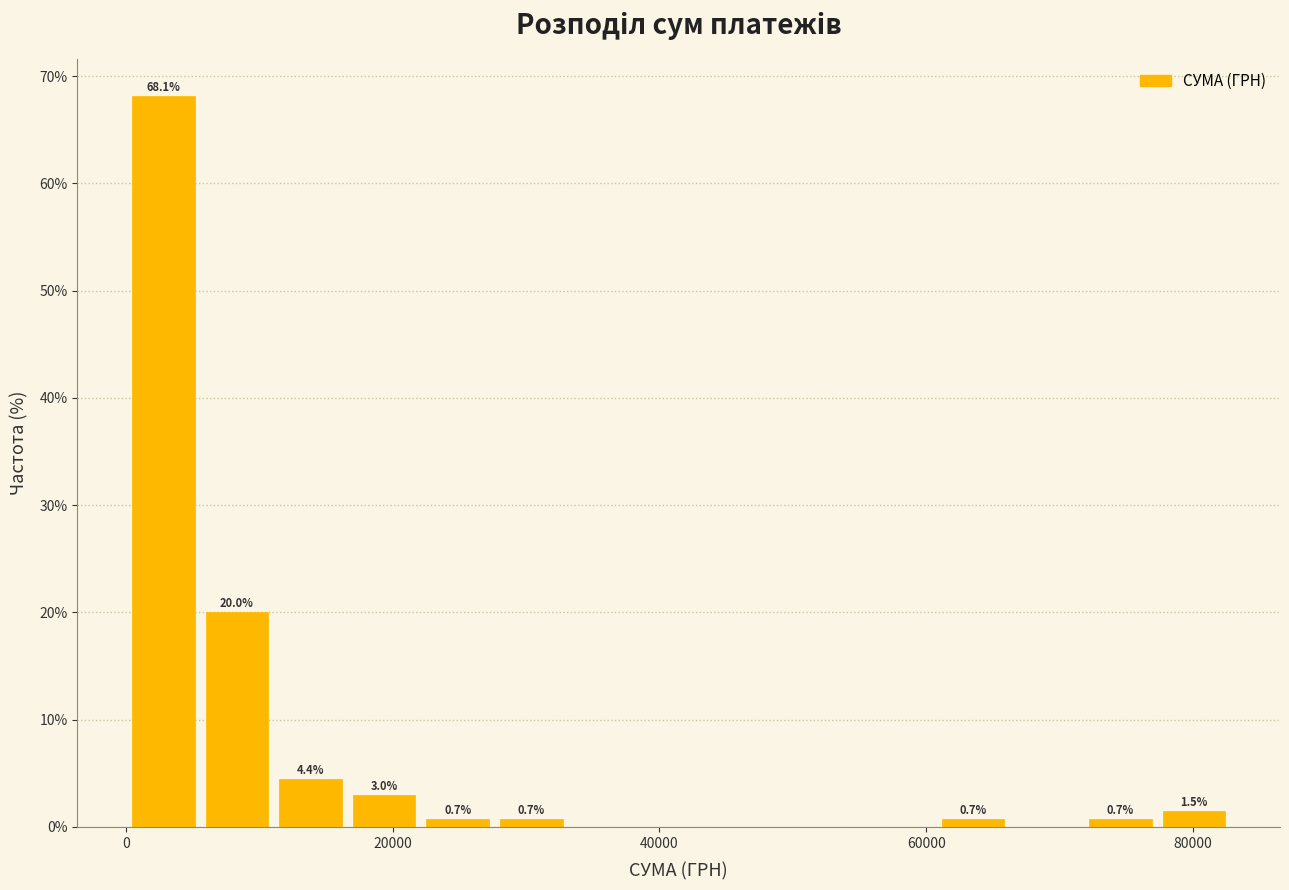

Read against the x-axis, roughly where is the centre of the tallest bar?

2000